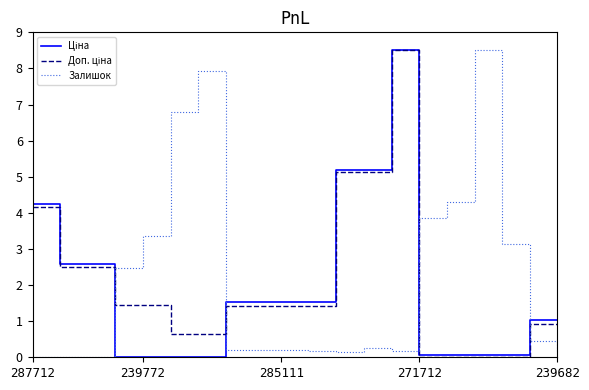

What is the maximum value for Залишок?

8.5